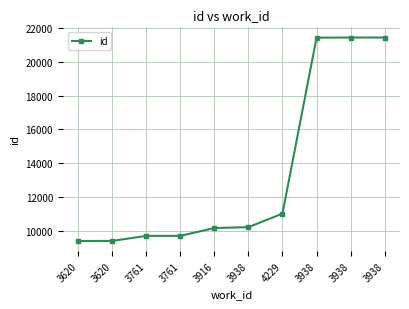

Rank the categories by value from lowest to highest.

3620, 3620, 3761, 3761, 3916, 3938, 4229, 3938, 3938, 3938